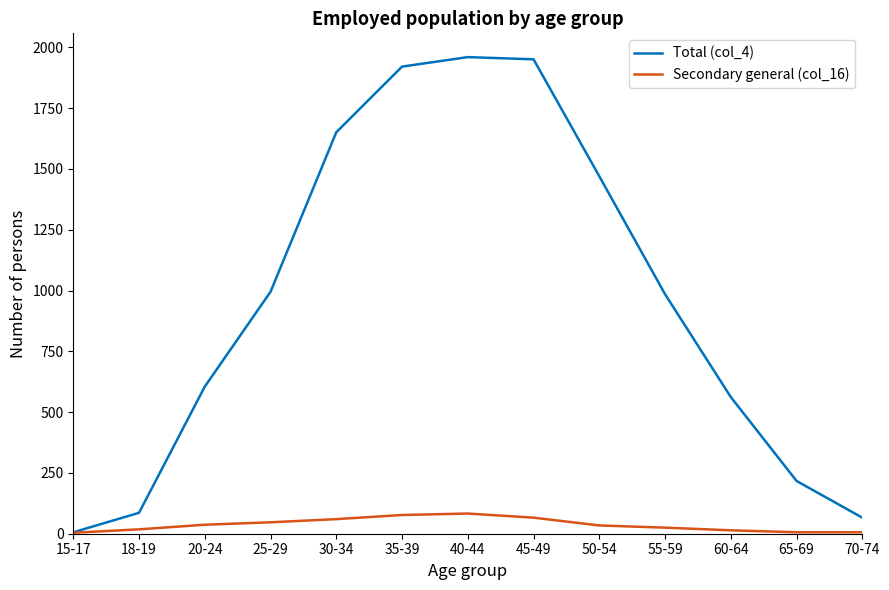

Which series has the largest range (max minus min)?

Total (col_4)